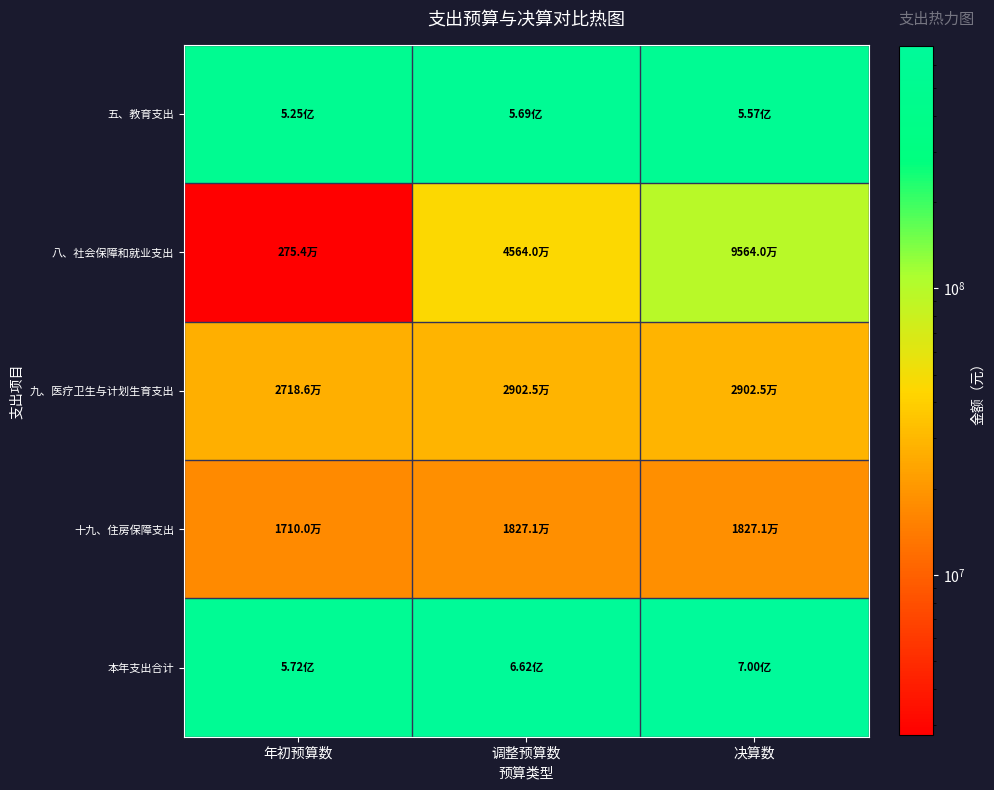

Which category has the highest value across all series?

决算数